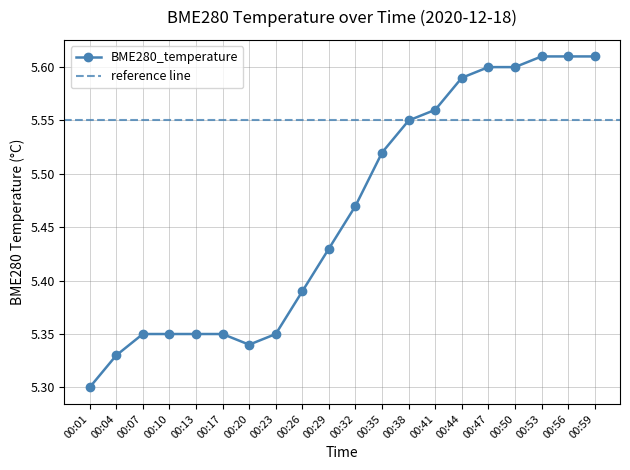

What is the sum of all values?

109.3